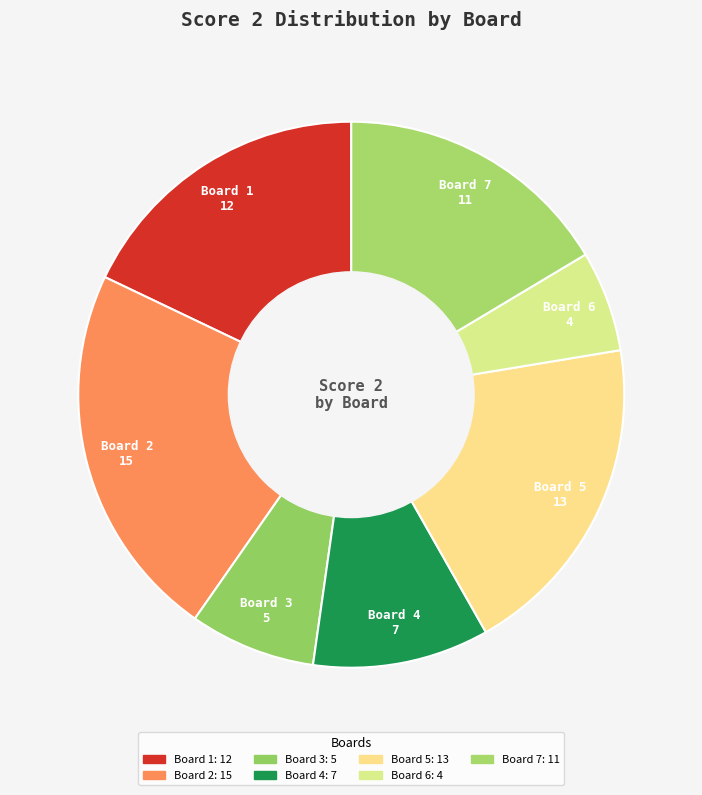

How many slices are in this pie chart?

7